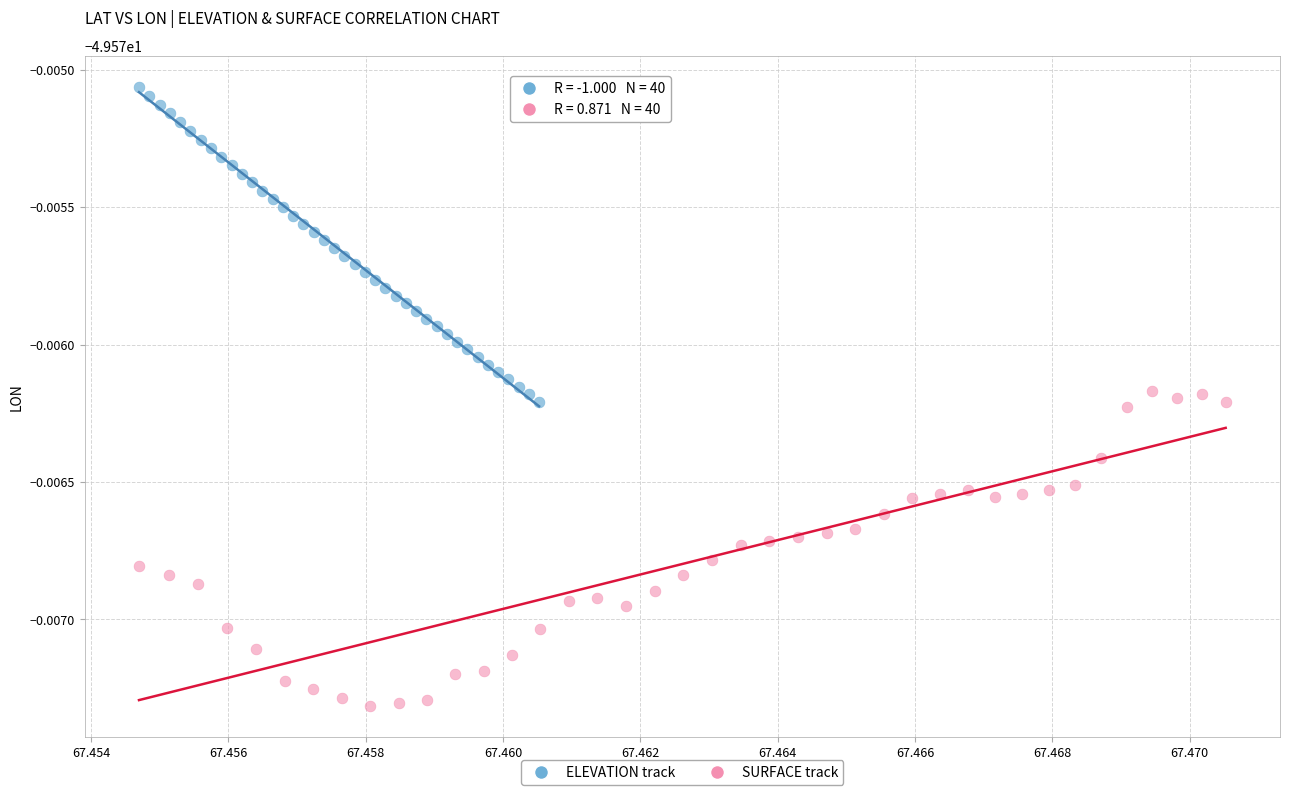

What are all the series names shown in the legend?

ELEVATION track, SURFACE track